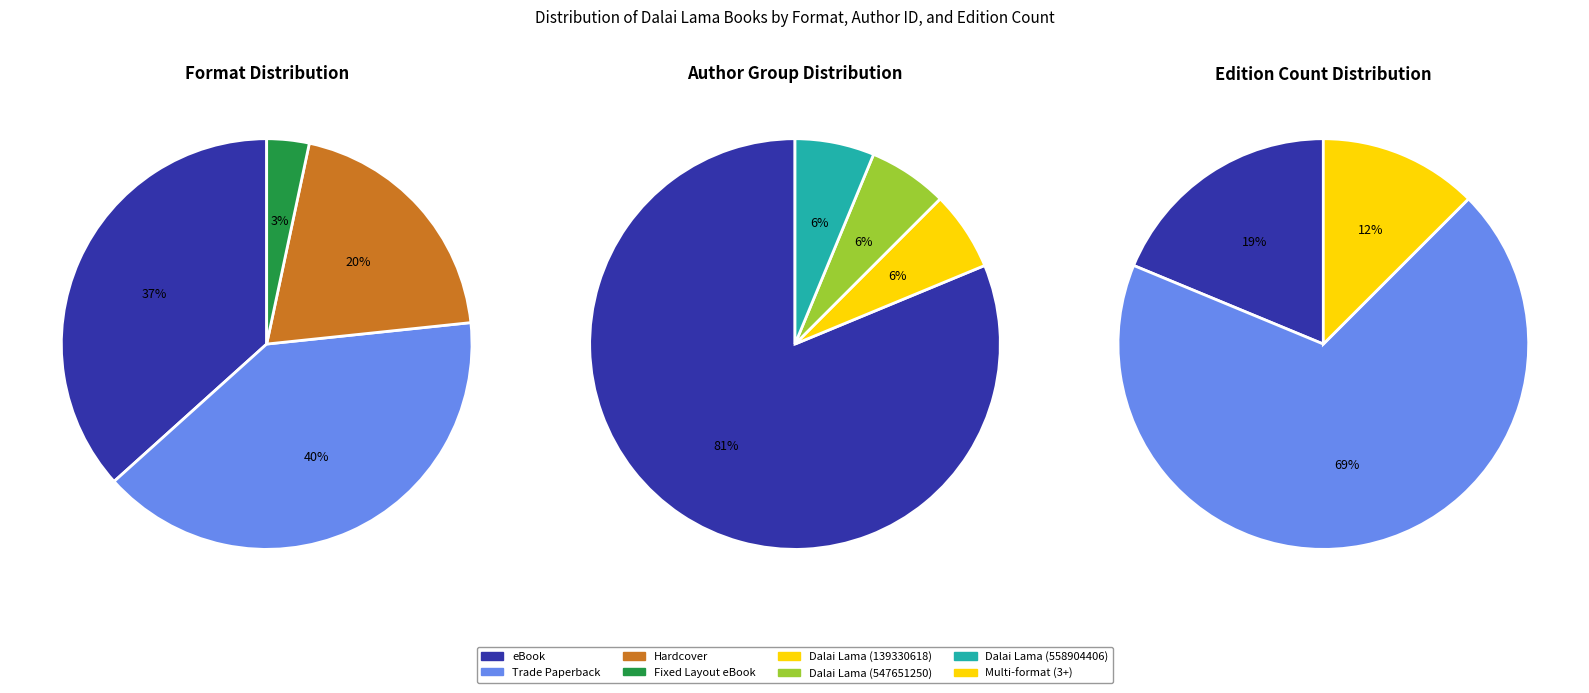

Combined, do Fixed Layout eBook and Trade Paperback account for over 50%?

No